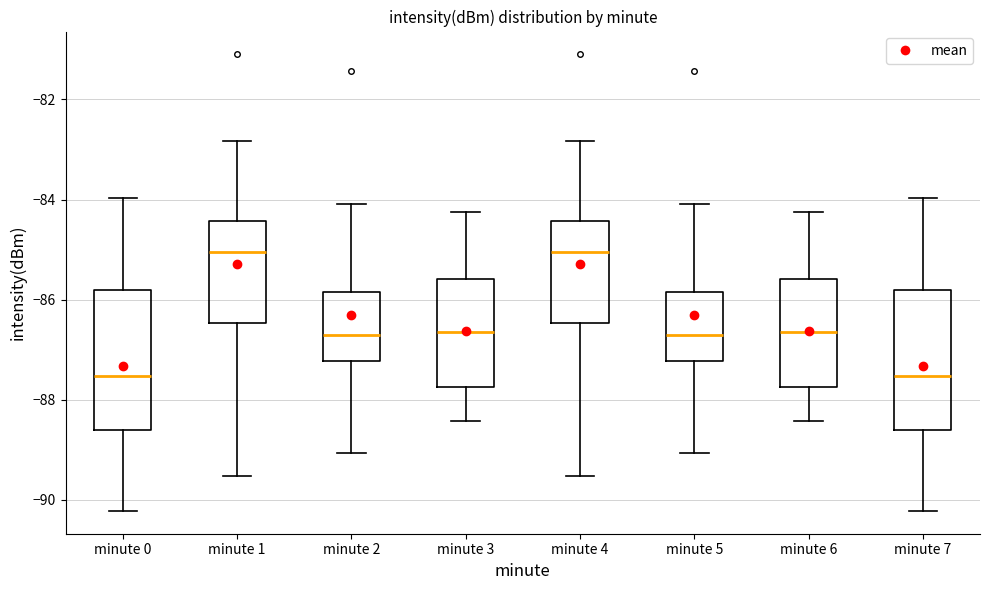

Where is the lower edge of the box for minute 6 on the y-axis? The values are not printed on the chart, so give them approximately, as read against the axis.

-87.8